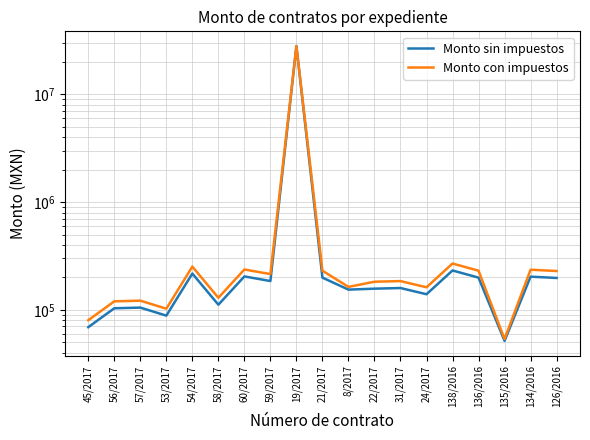

At which label does Monto sin impuestos first exceed 159308?

54/2017